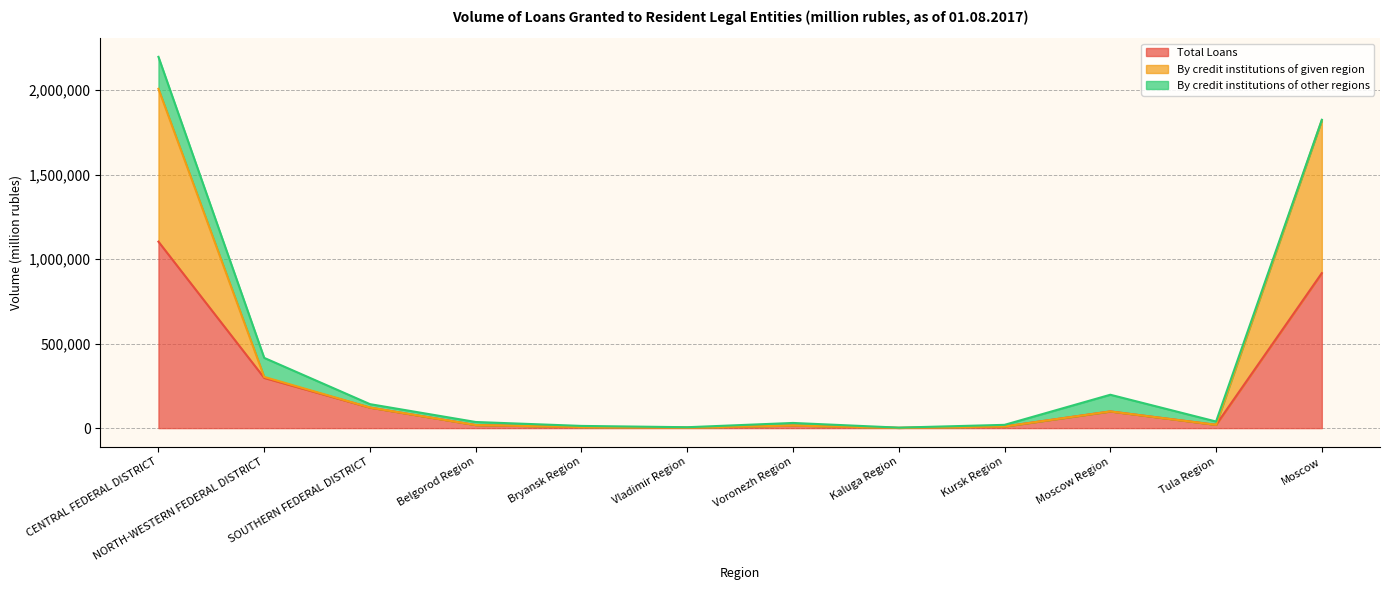

What is the approximate value of By credit institutions of given region at Kursk Region, to the nearest 10?

9680